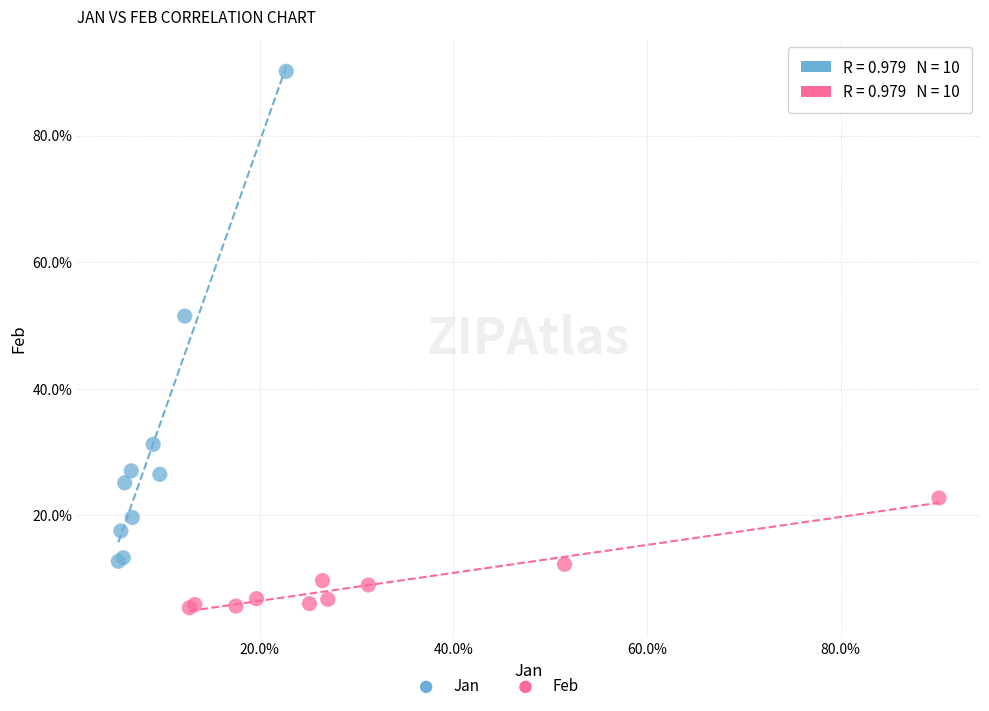

Which series contains the highest Y value?

Jan